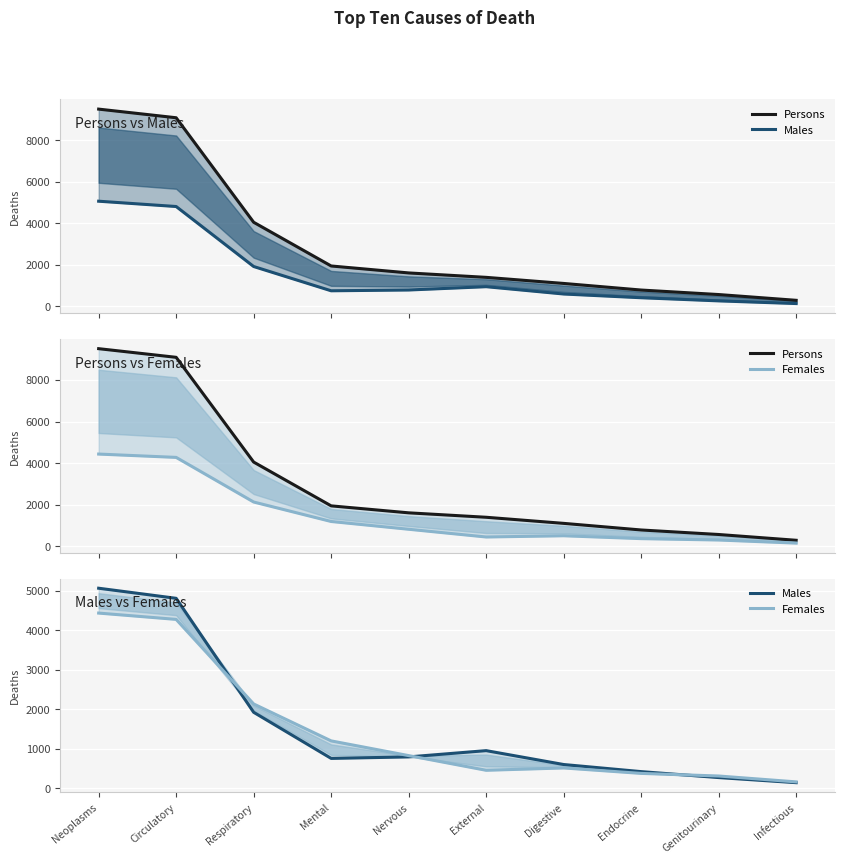

Between which two adjacent categories do Males and Females first intersect?

Circulatory and Respiratory